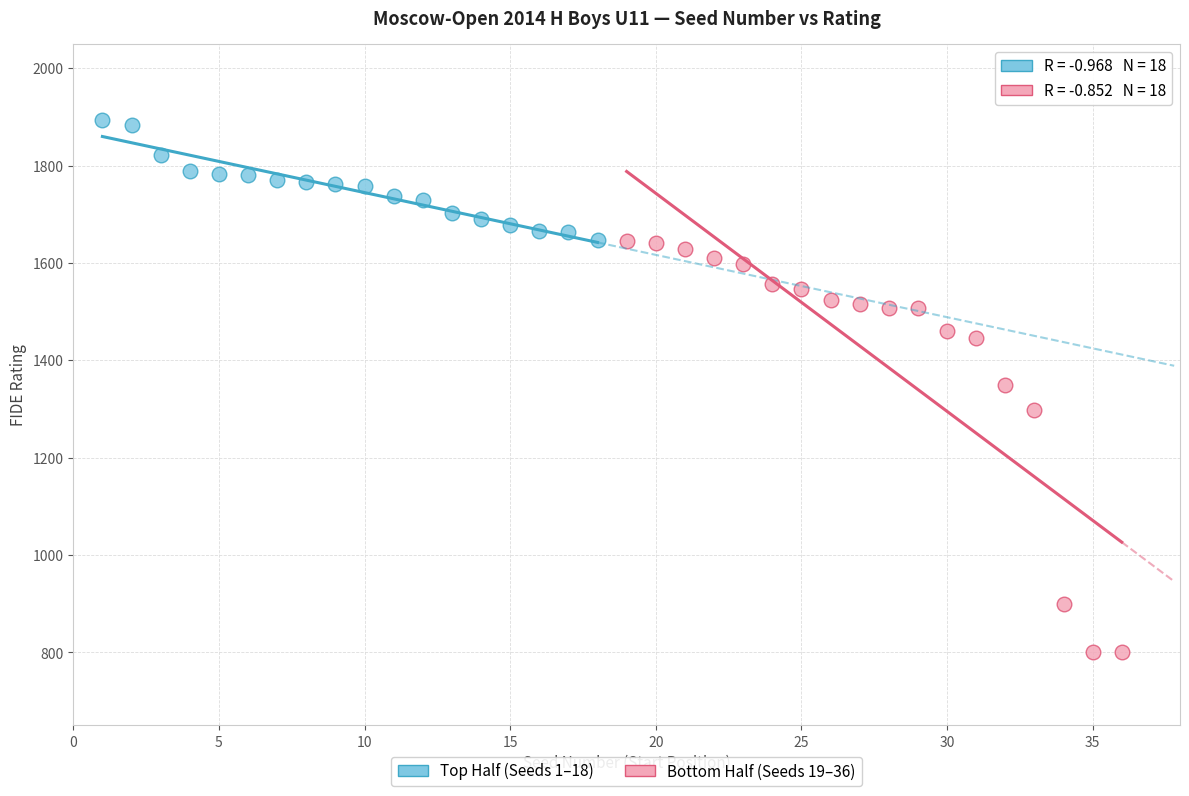

Which series contains the highest Y value?

Top Half (Seeds 1–18)